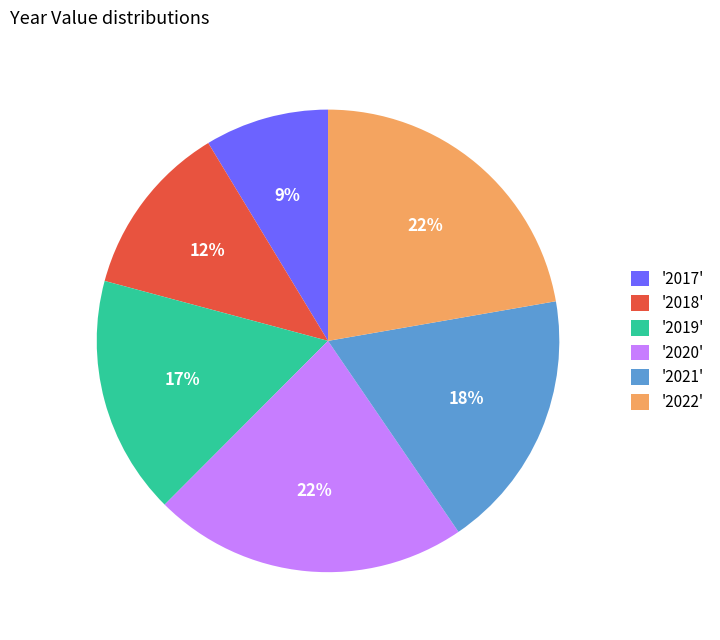

To the nearest percent, what is the average slice percentage?

17%